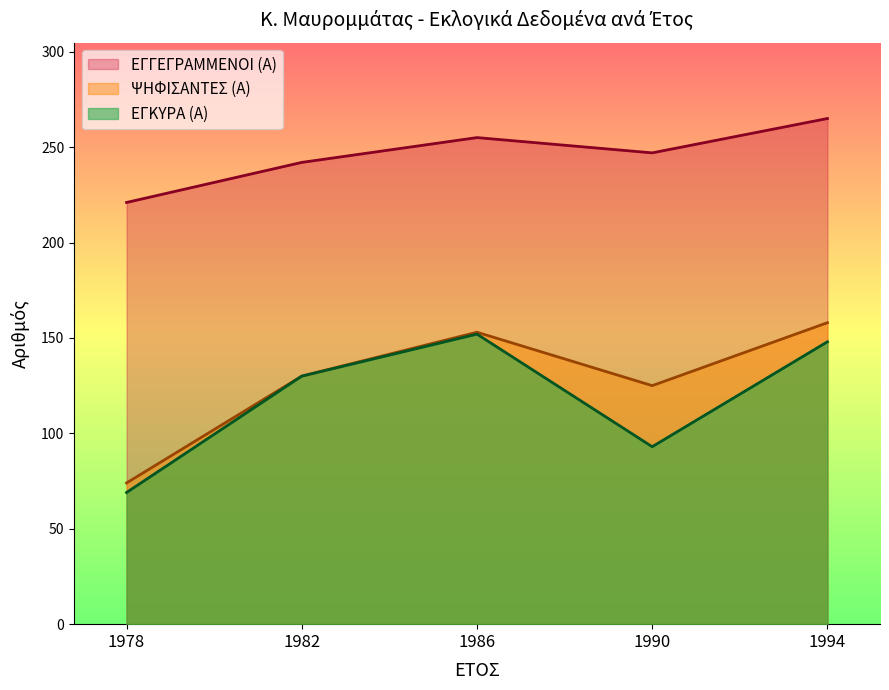

Which label corresponds to the largest value in the chart?

1994